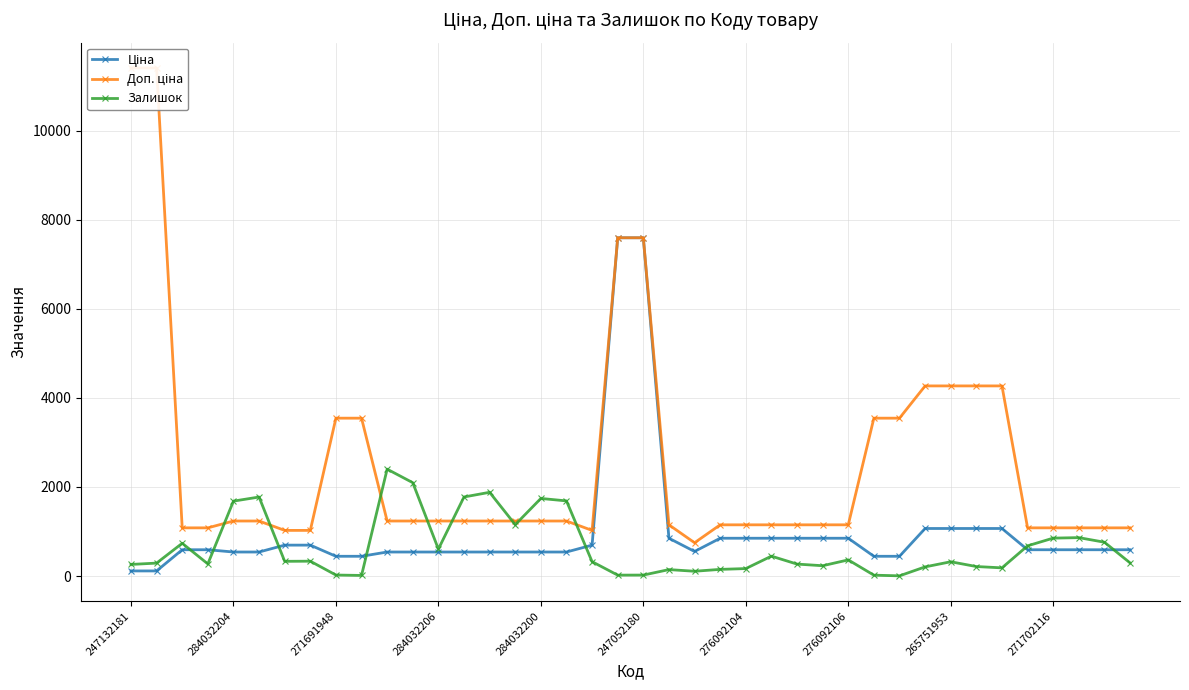

What is the average value of the Ціна series?

988.9